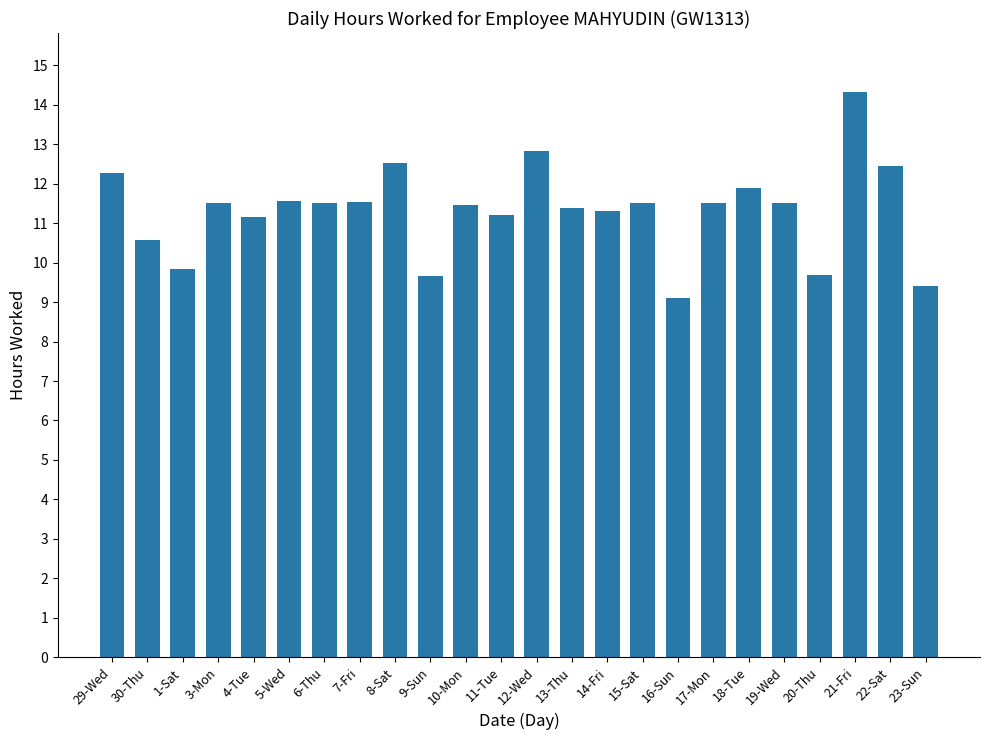

Between 8-Sat and 9-Sun, which is larger?

8-Sat